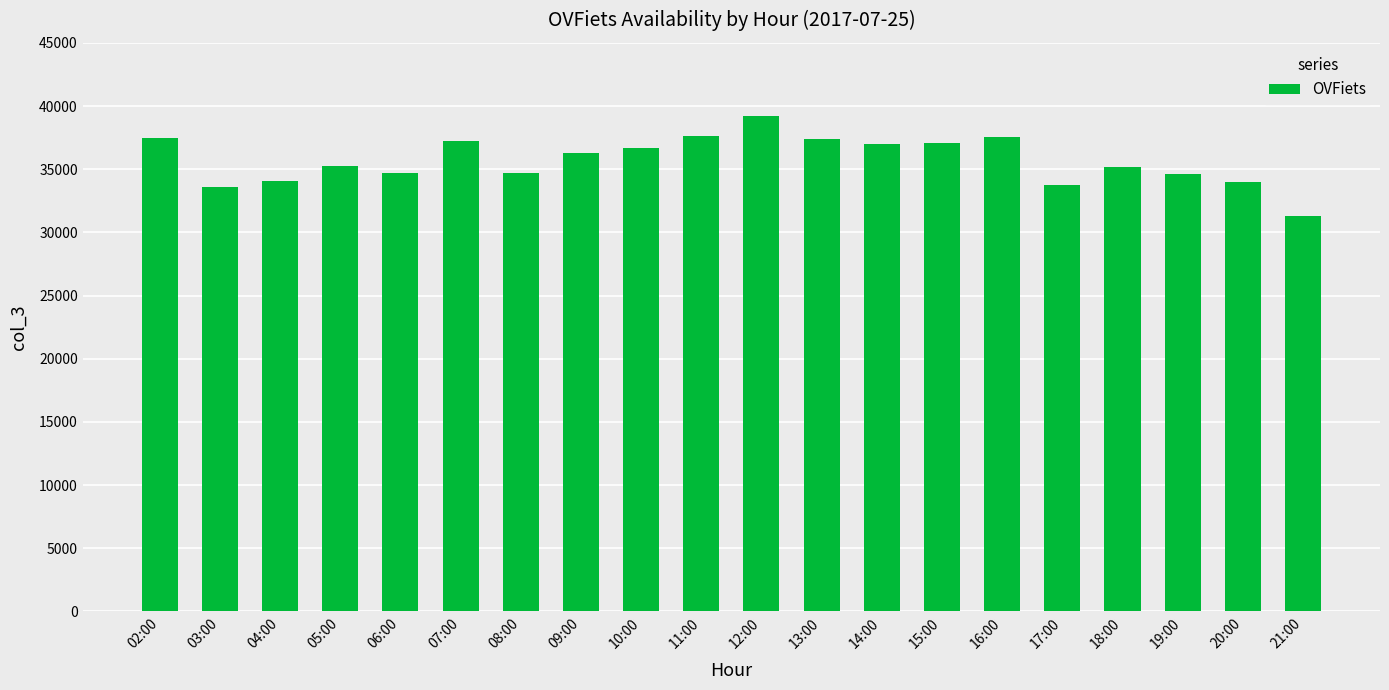

What is the greatest value displayed?

39222